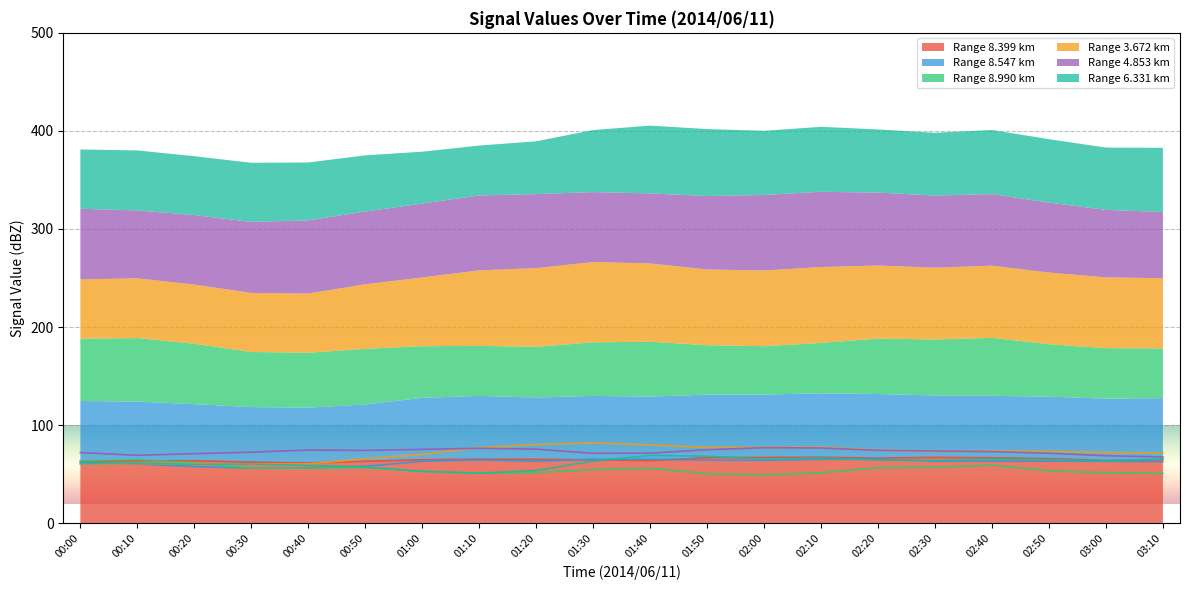

What is the difference between the maximum and minimum values in the   8.990 series?

23.3